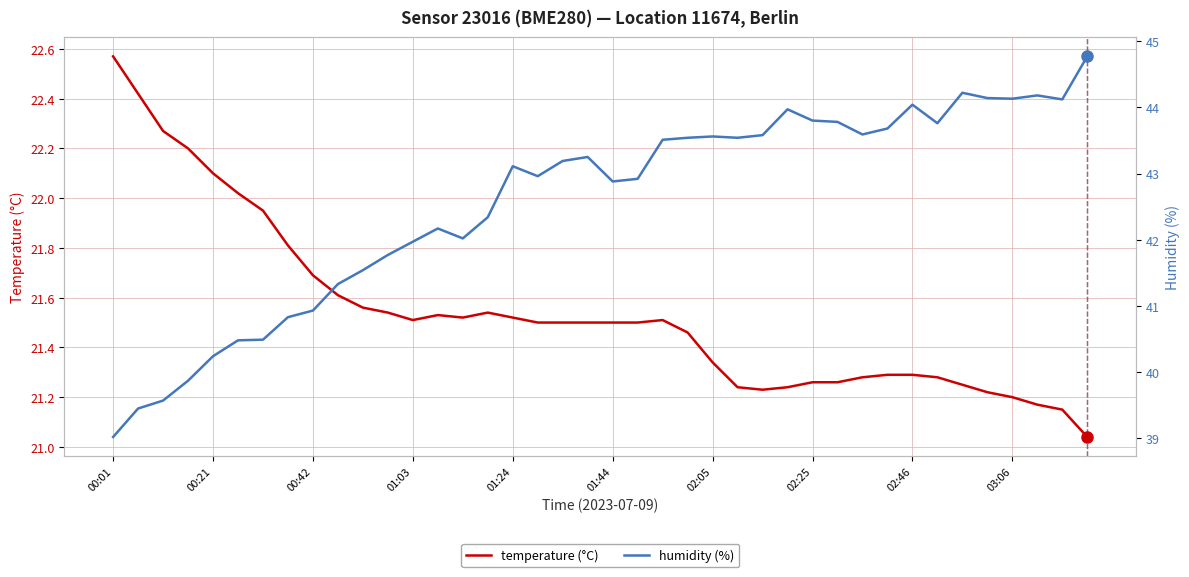

Which category has the highest value in the temperature (°C) series?

00:01